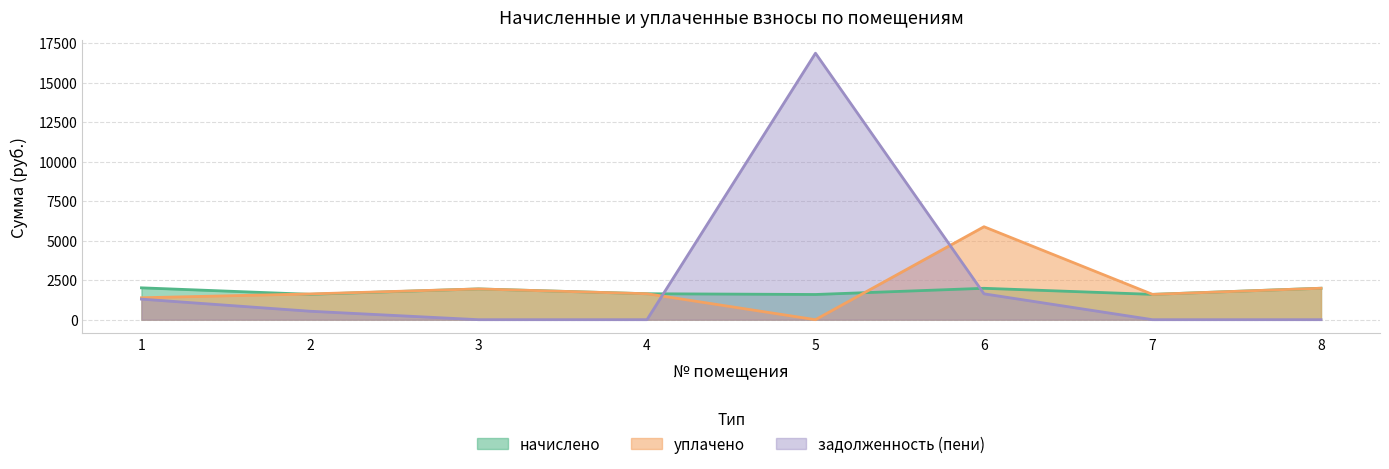

In уплачено, how many points are lower than both neighbors (excluding endpoints)?

2